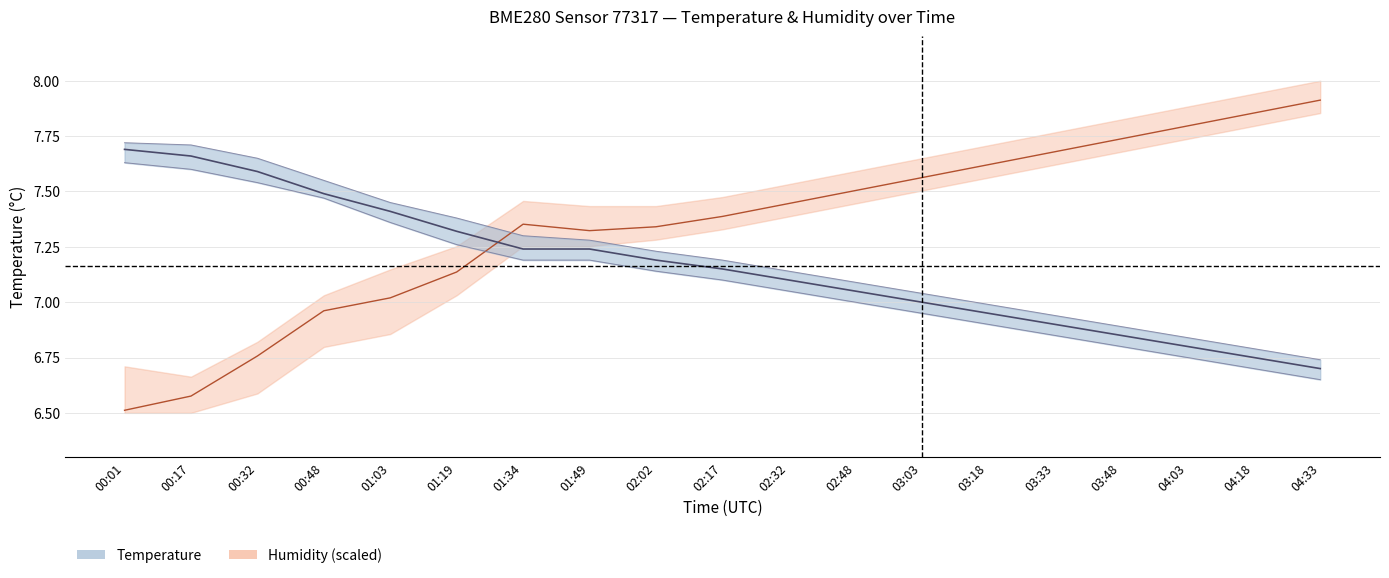

What is the difference between the second highest and minimum values in the temperature_lower series?

0.9